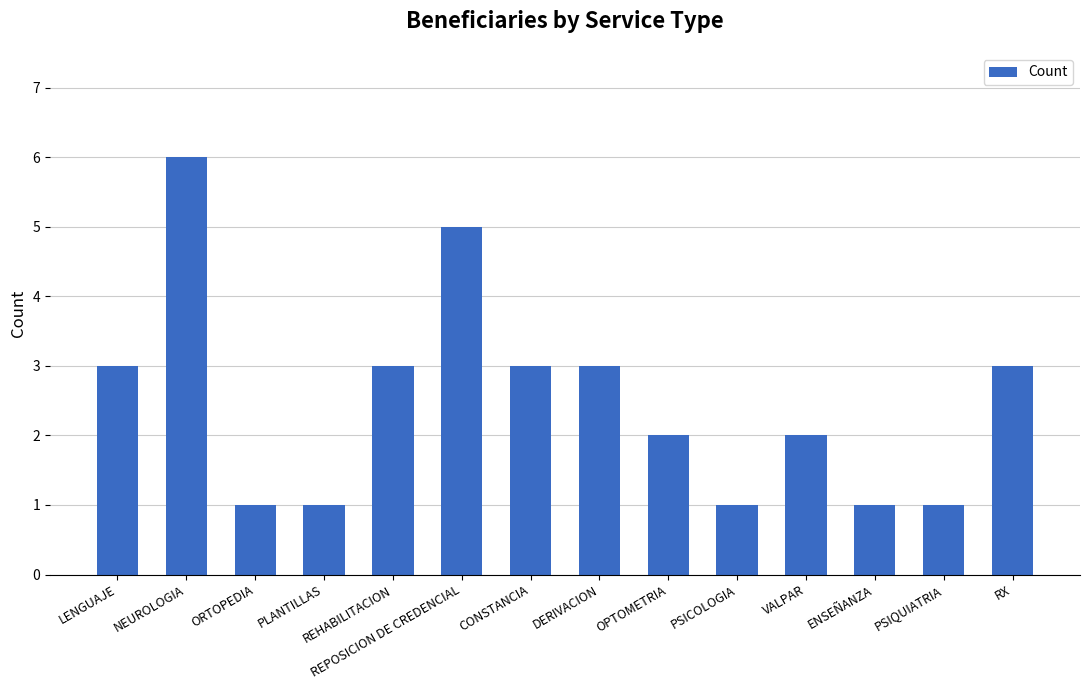

Reading right to left, extract all data points from this chart.

3	1	1	2	1	2	3	3	5	3	1	1	6	3